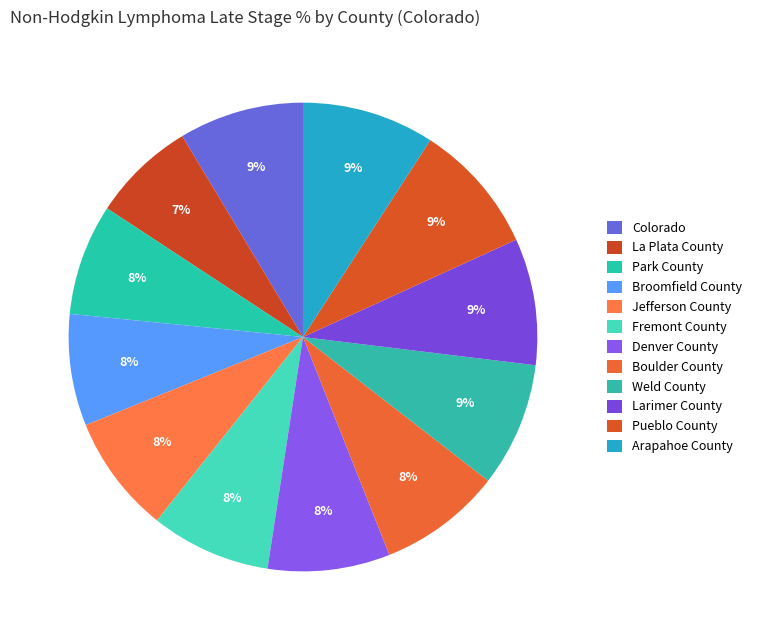

To the nearest percent, what is the combined percentage of La Plata County and Arapahoe County?

16%